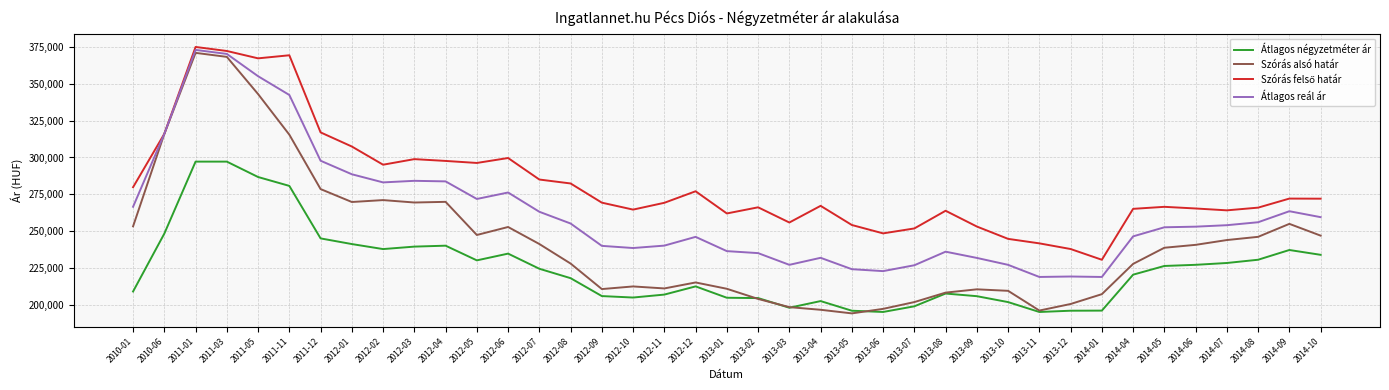

Count the number of categories in the chart.

39